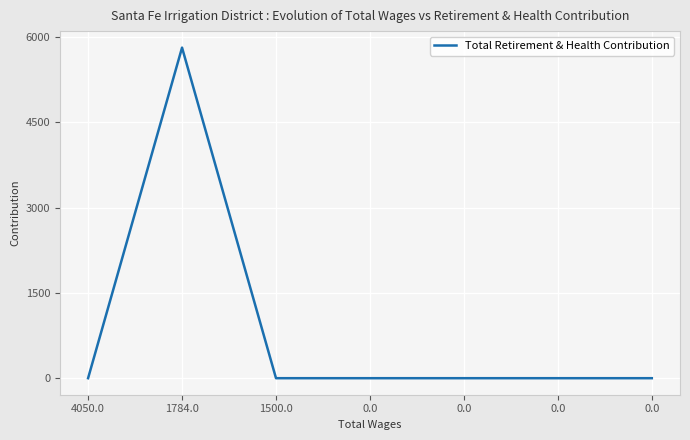

List the labels in order of value, smallest first.

4050.0, 1500.0, 0.0, 0.0, 0.0, 0.0, 1784.0